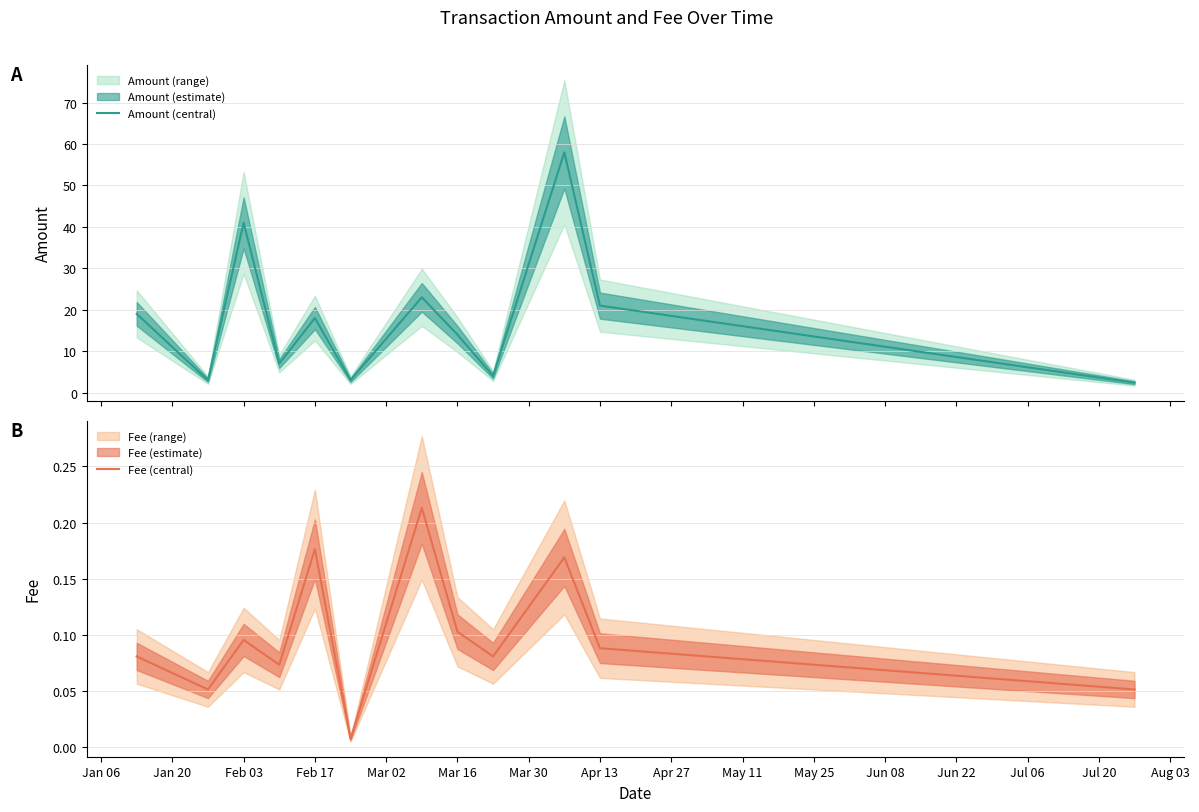

Reading left to right, transcribe all the data shown in this chart.

Amount (central): 19.0	3.0	41.0	7.0	18.0	3.0	23.0	14.0	4.0	58.0	21.0	2.4
Fee (central): 0.1	0.1	0.1	0.1	0.2	0.0	0.2	0.1	0.1	0.2	0.1	0.1